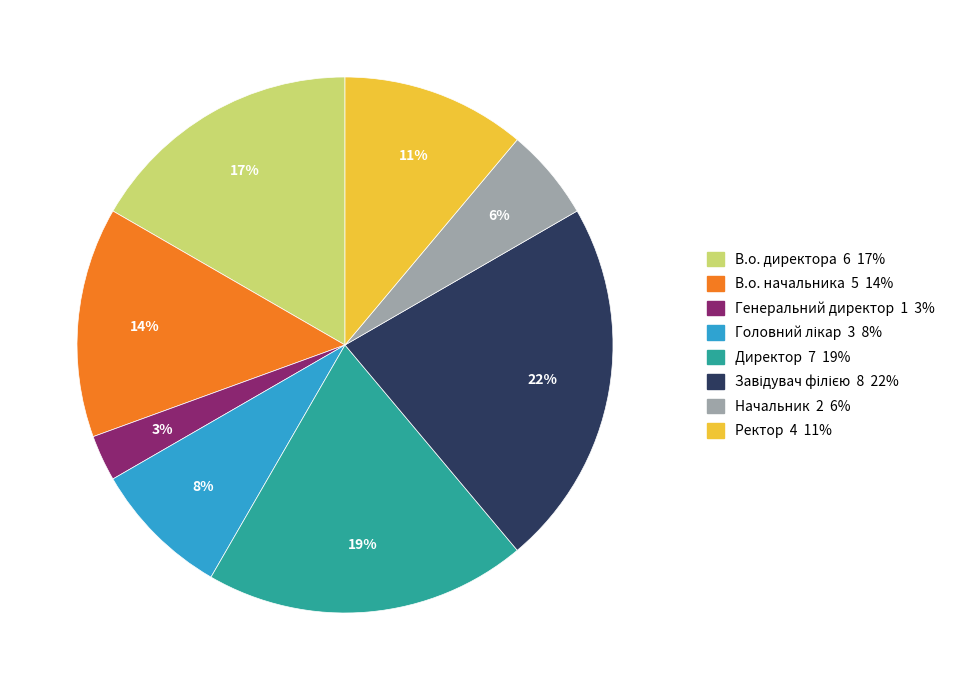

The Генеральний директор slice represents 3% of the pie. True or false?

True